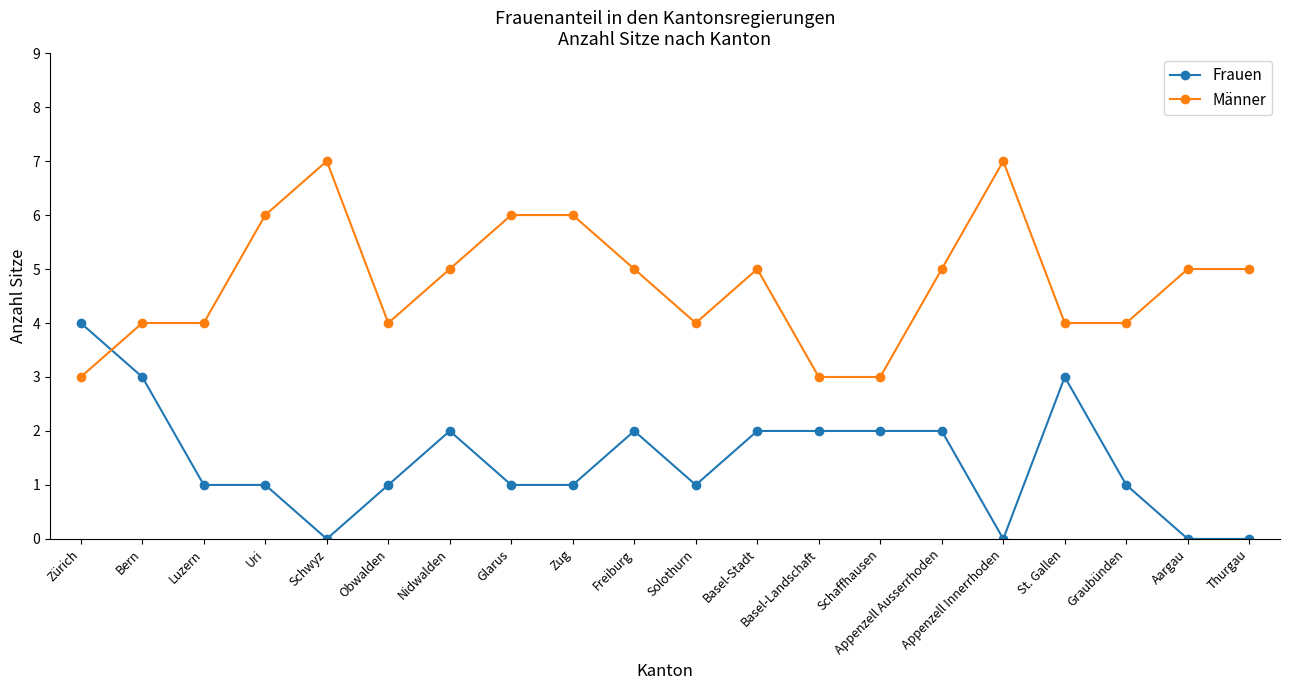

What is the value of the Männer point at the 20th from the left?

5